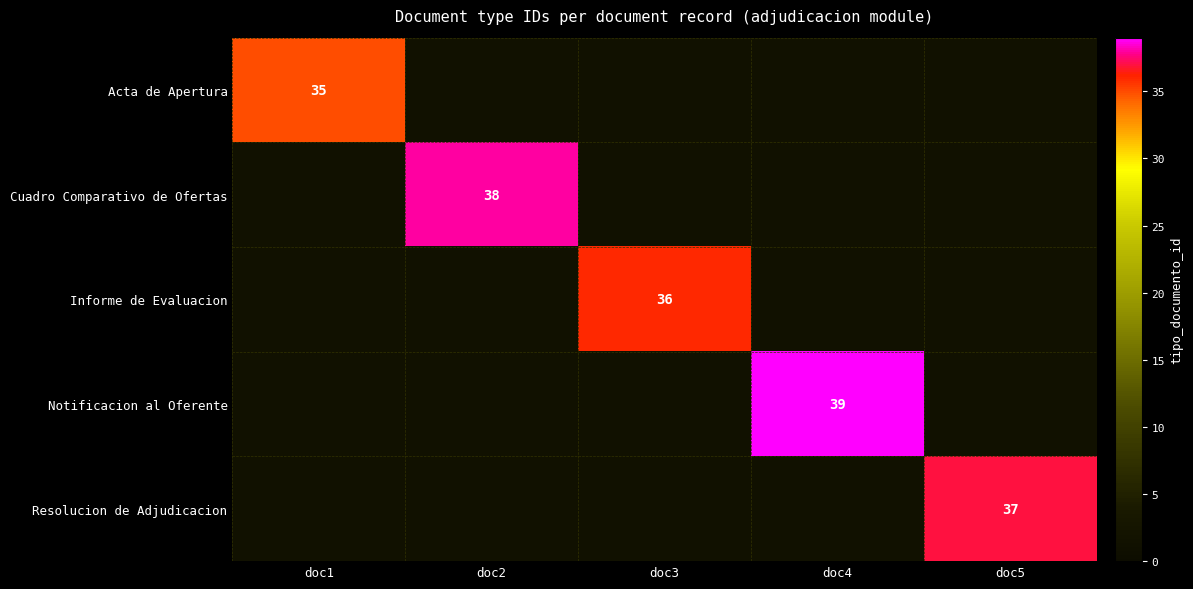

The Resolucion de Adjudicacion series shows 23 at doc5. True or false?

False